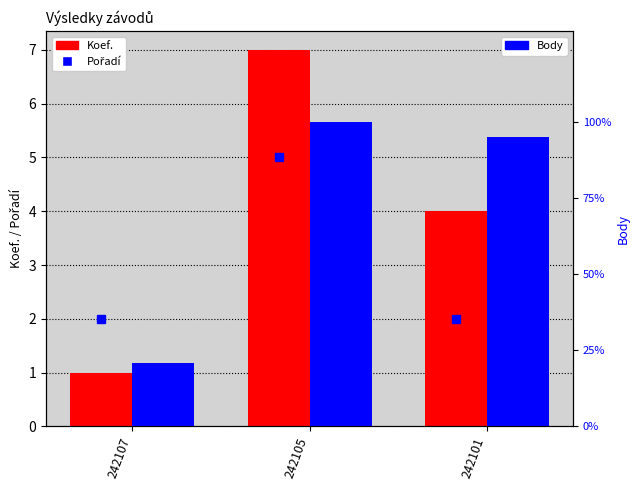

Which category has the highest value across all series?

242105